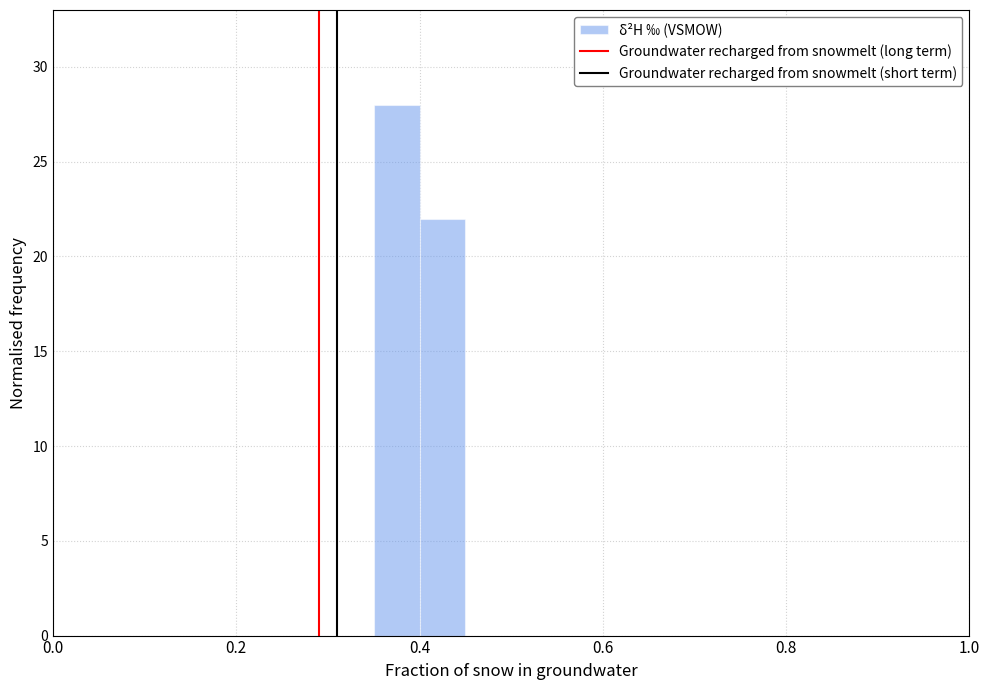

Read against the x-axis, roughly where is the centre of the tallest bar?

0.38